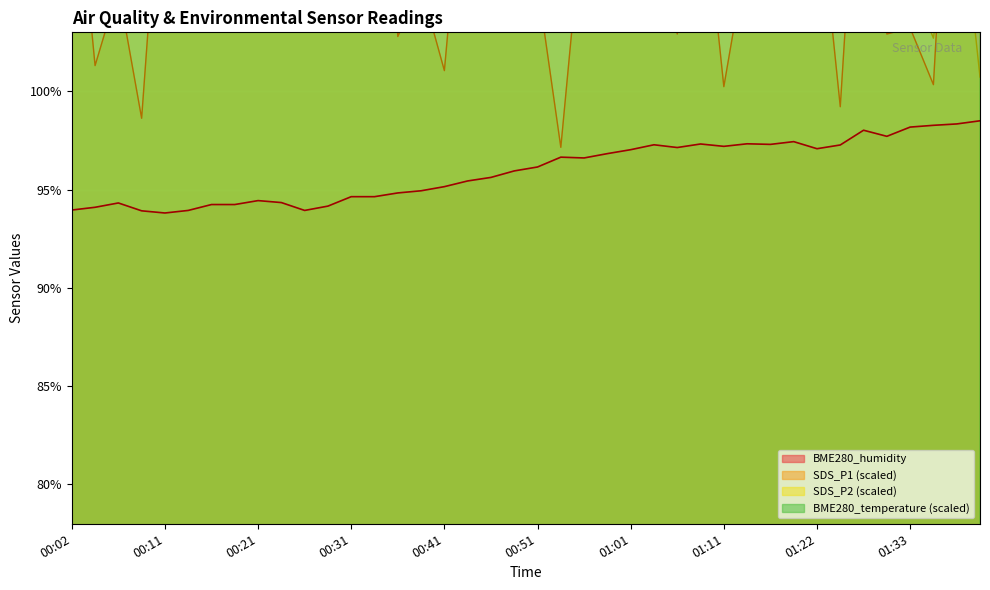

What is the maximum value for BME280_humidity?

98.5